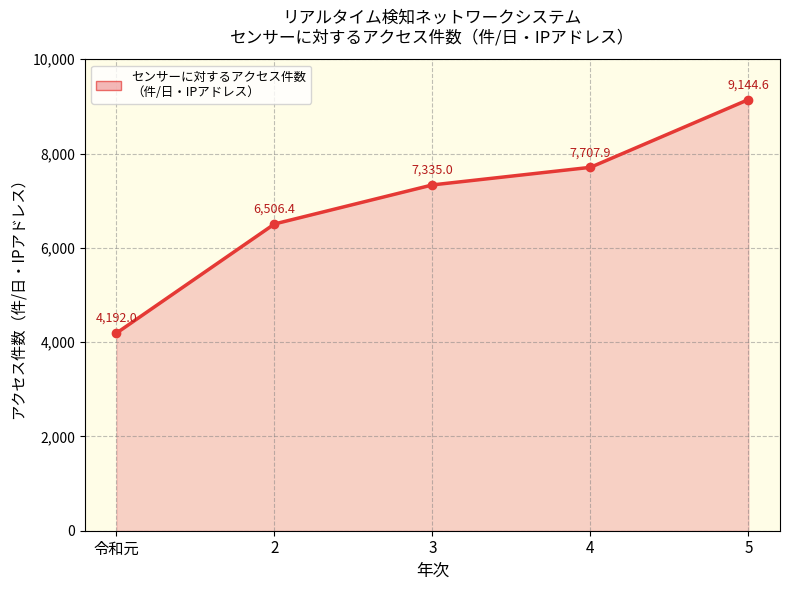

What is the approximate value at 2?

6506.4